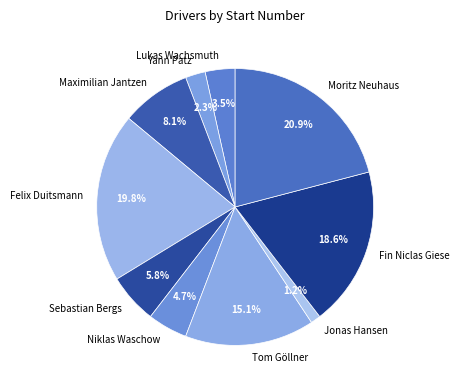

What percentage is the Niklas Waschow slice, to the nearest percent?

5%